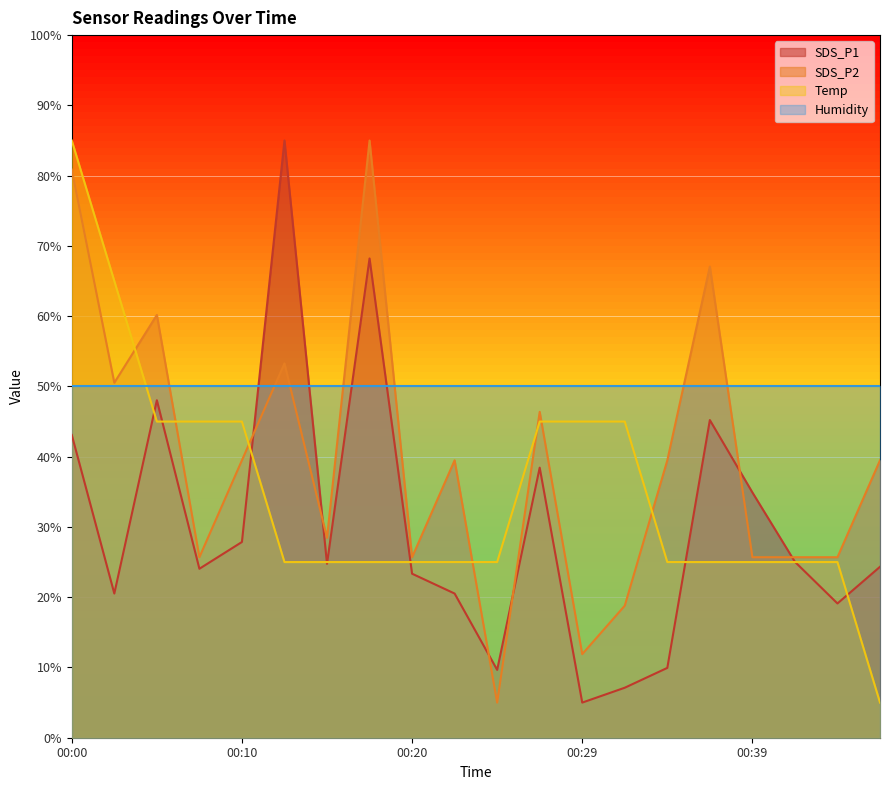

What are all the series names shown in the legend?

SDS_P1, SDS_P2, Temp, Humidity